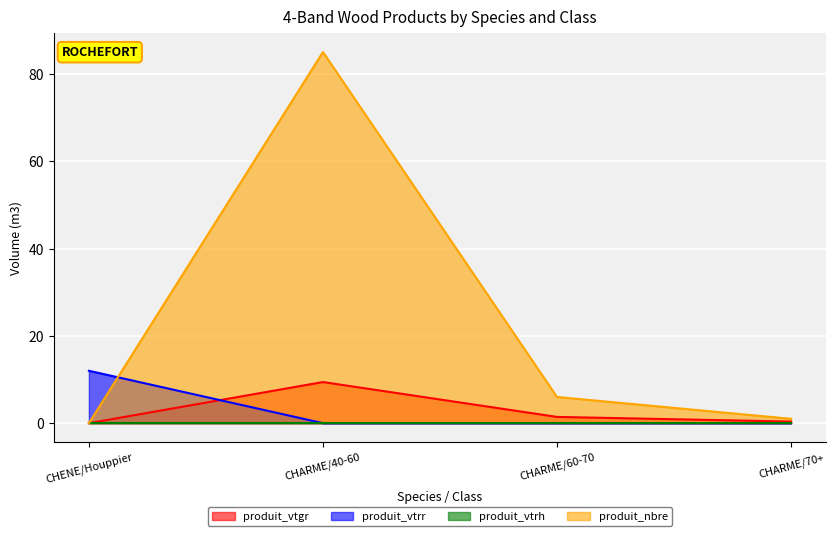

How many interior local peaks does the produit_nbre series have?

1